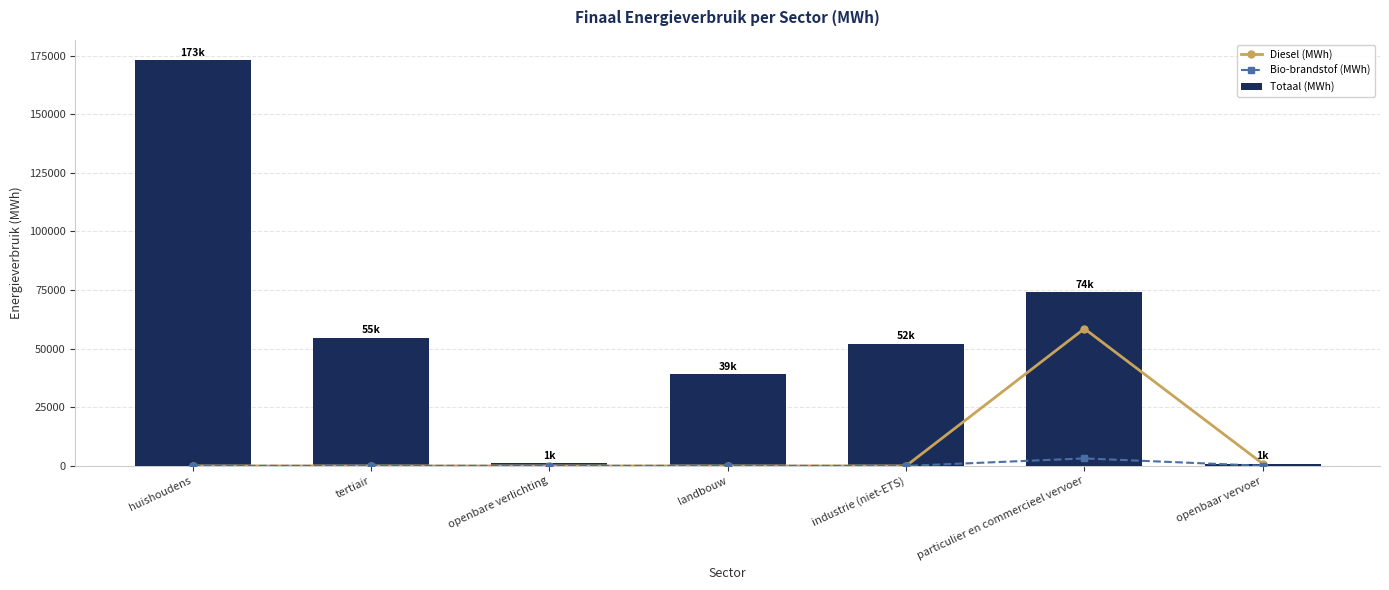

At which label does Diesel (MWh) reach its peak?

particulier en commercieel vervoer